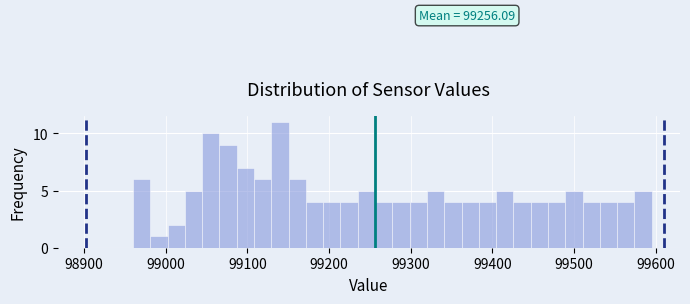

Read against the x-axis, roughly where is the centre of the tallest bar?

99140